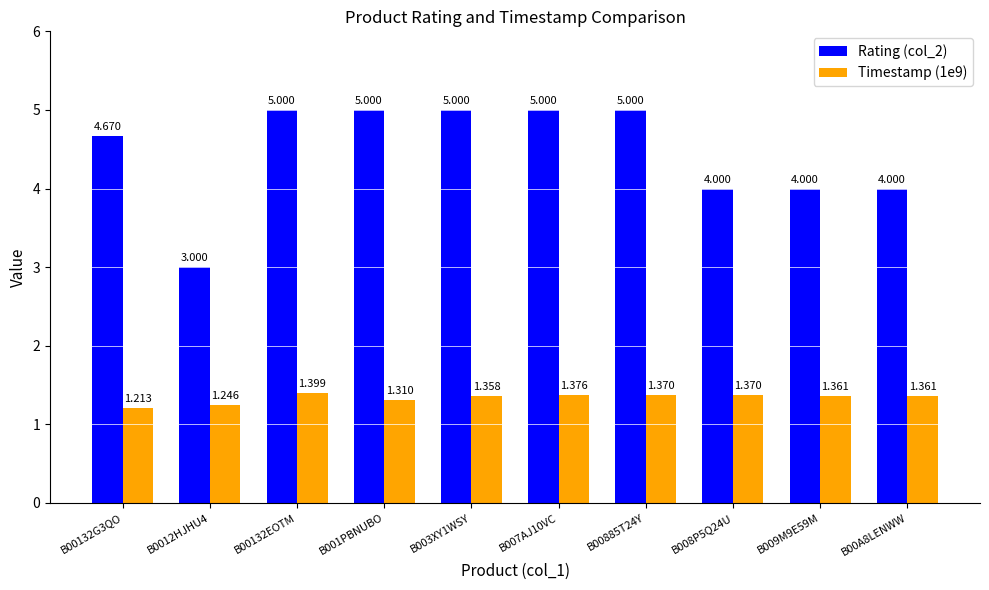

Is the value of Rating (col_2) at B003XY1WSY greater than the value of Timestamp (1e9) at B007AJ10VC?

Yes